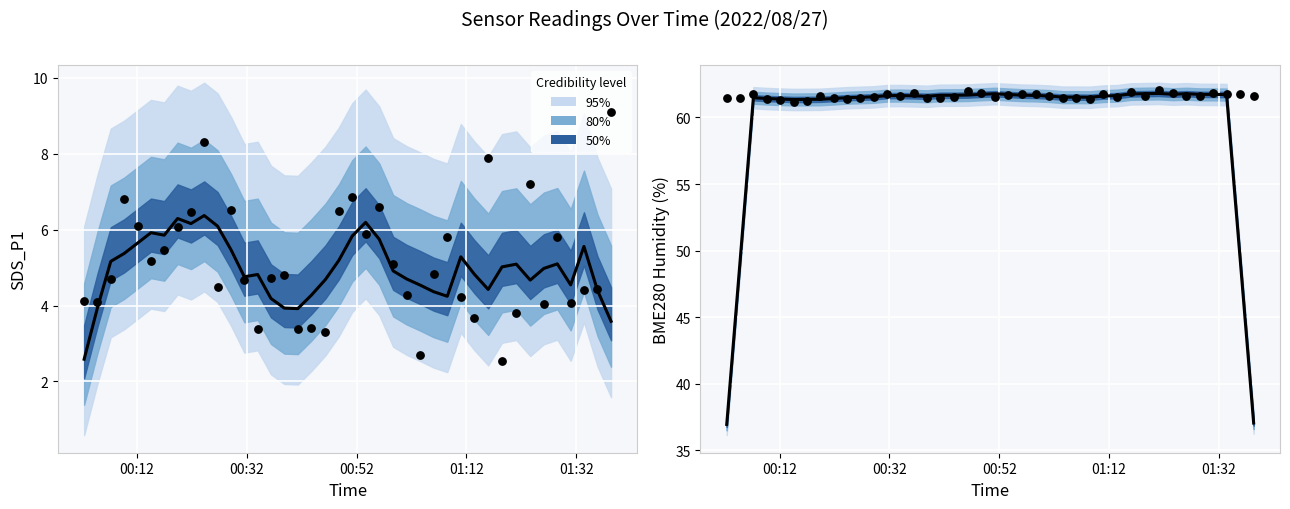

Which series has the largest total across all categories?

BME280_humidity